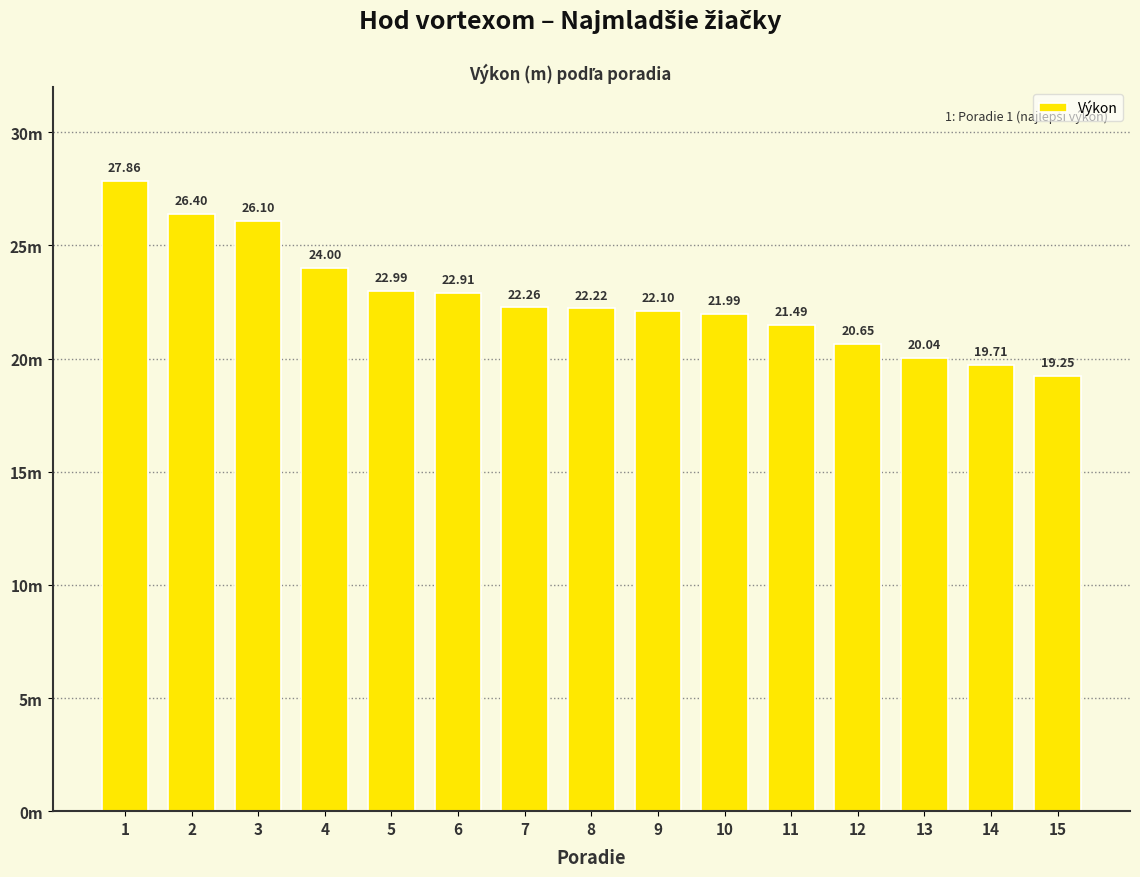

The value at 2 is 12.1. True or false?

False